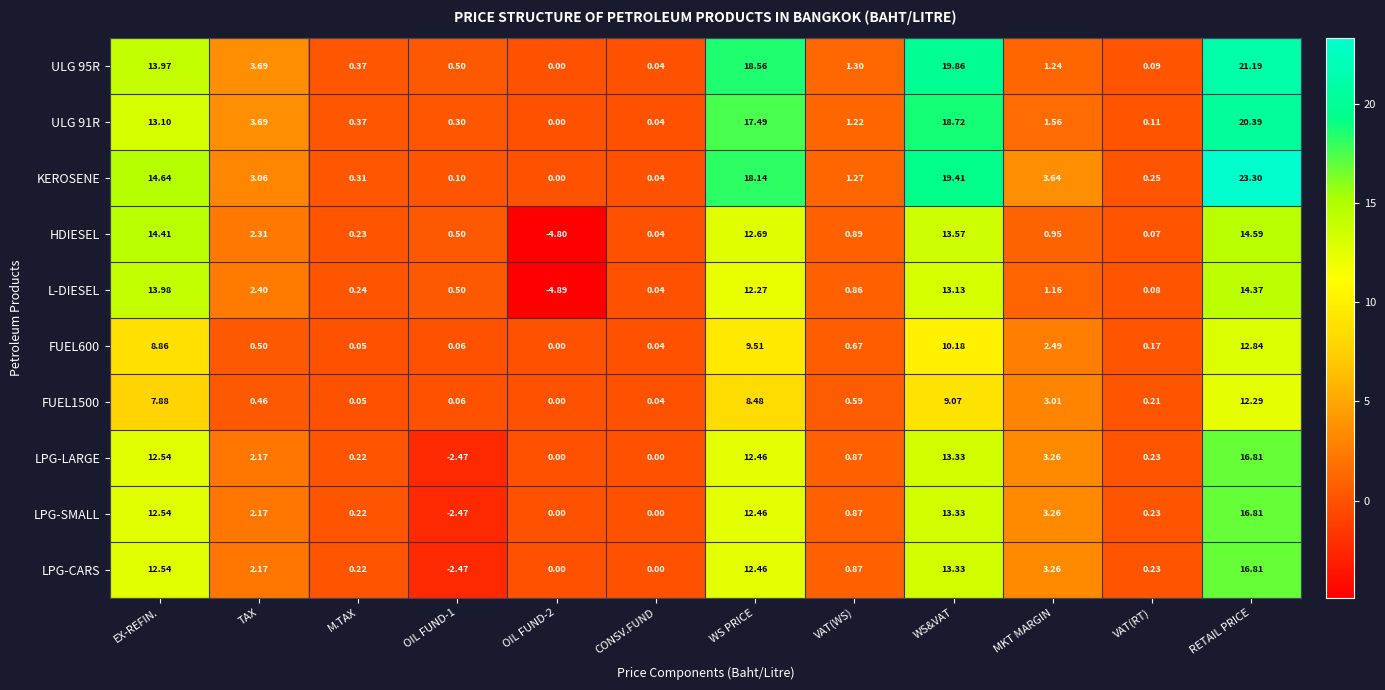

Which category has the highest value in the LPG-LARGE series?

RETAIL PRICE